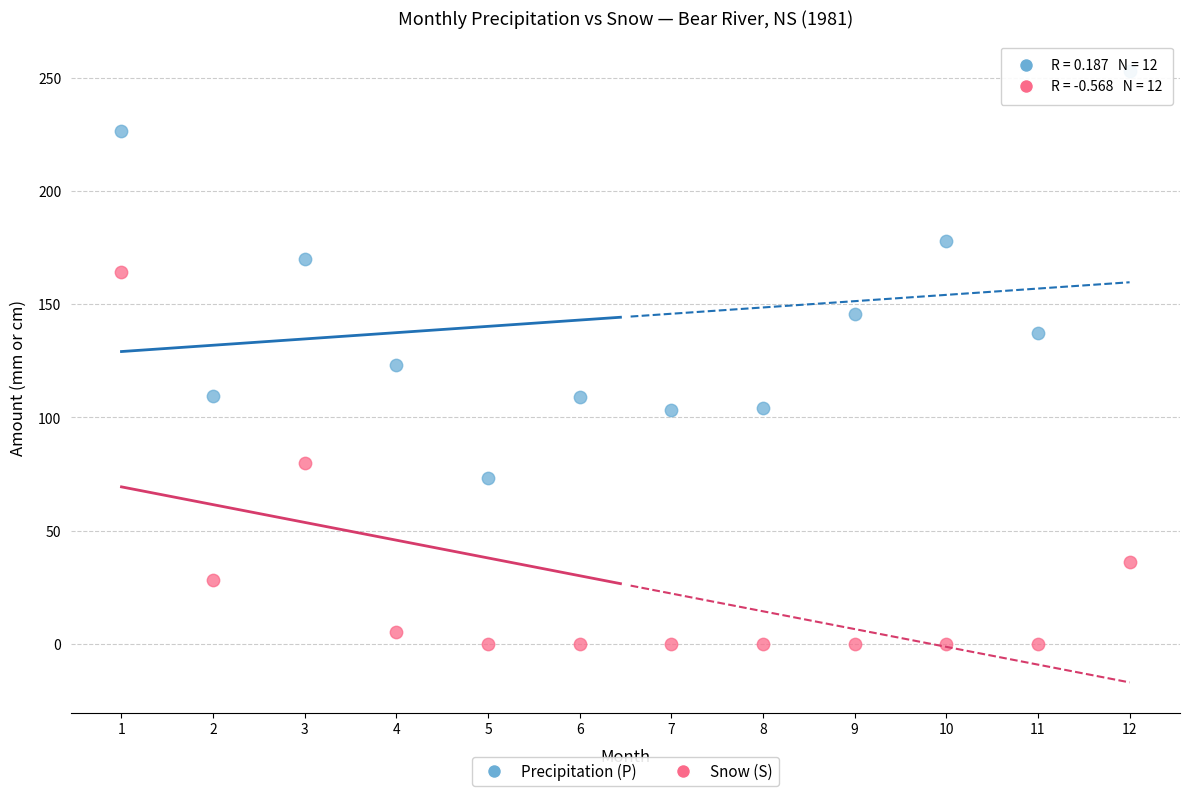

Which series reaches the minimum Y coordinate?

Snow (S)